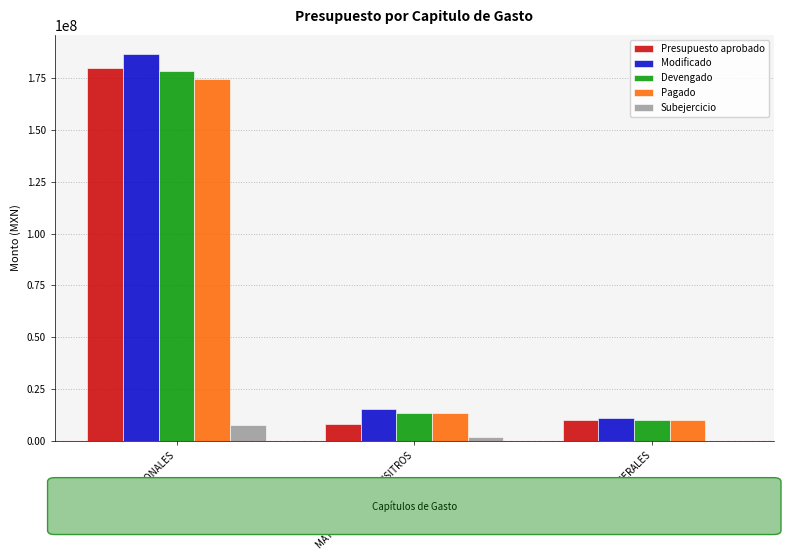

Between SERVICIOS PERSONALES and SERVCIOS GENERALES, which series saw the biggest shift?

Modificado